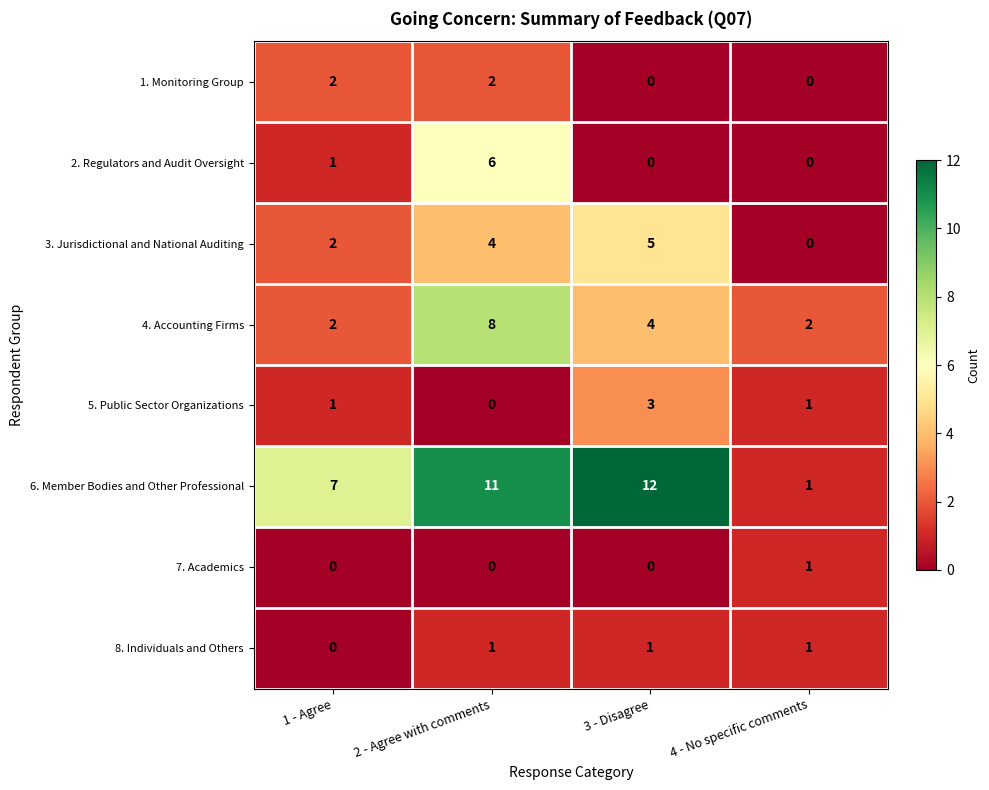

The 2. Regulators and Audit Oversight series shows 2 at 1 - Agree. True or false?

False